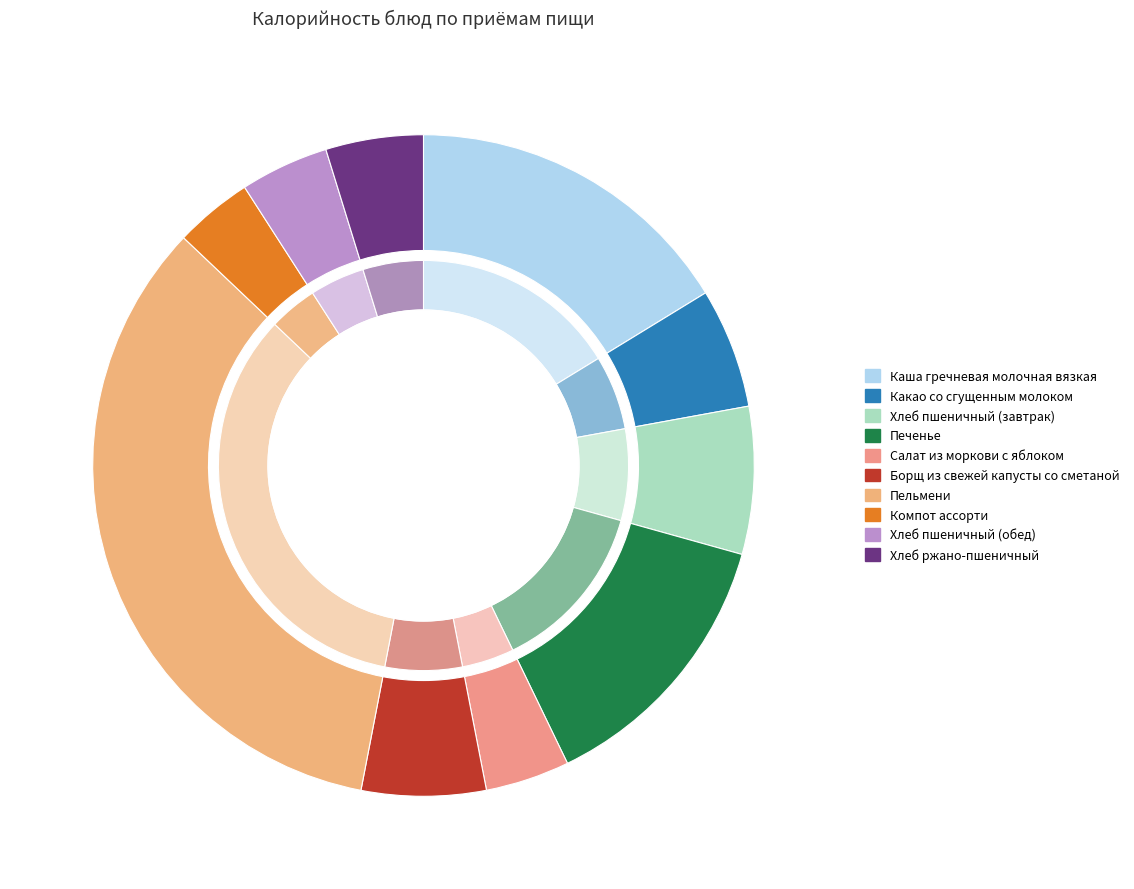

Is it true that Хлеб пшеничный (обед) is 1% of the pie?

False